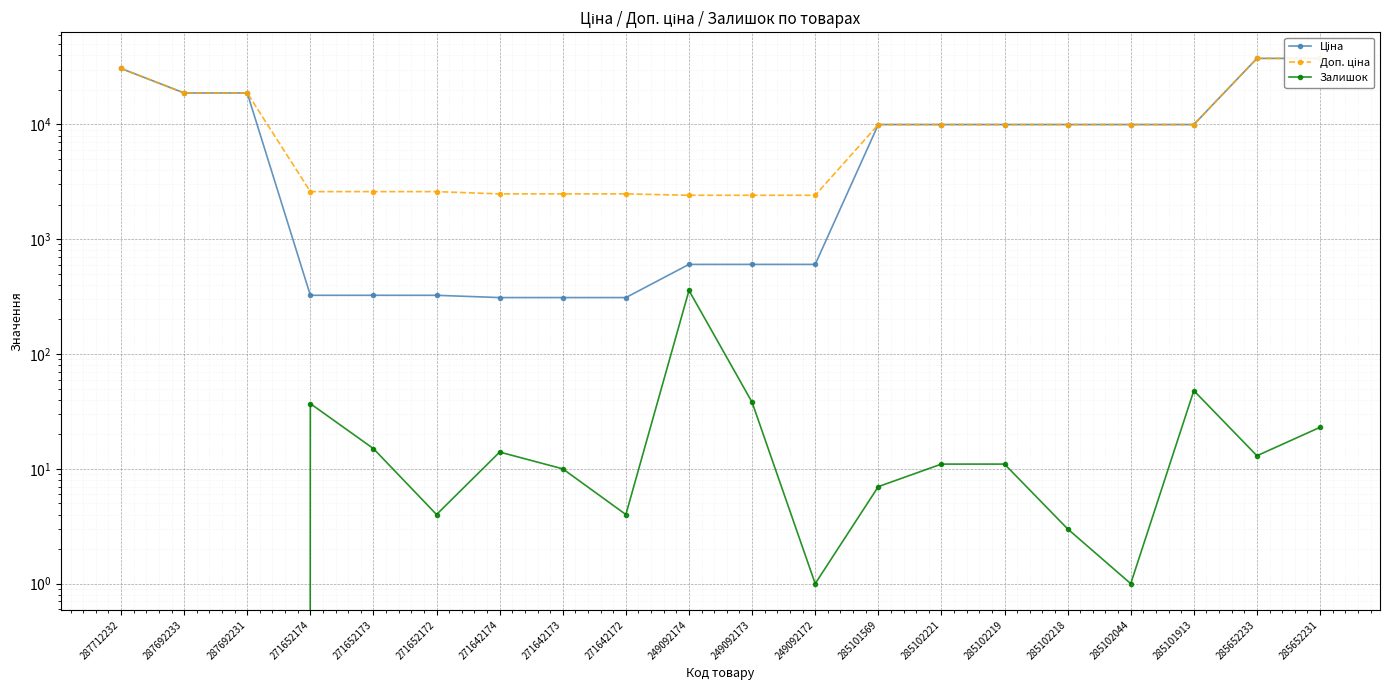

True or false: Ціна has more than 2 points higher than both neighbors.

False